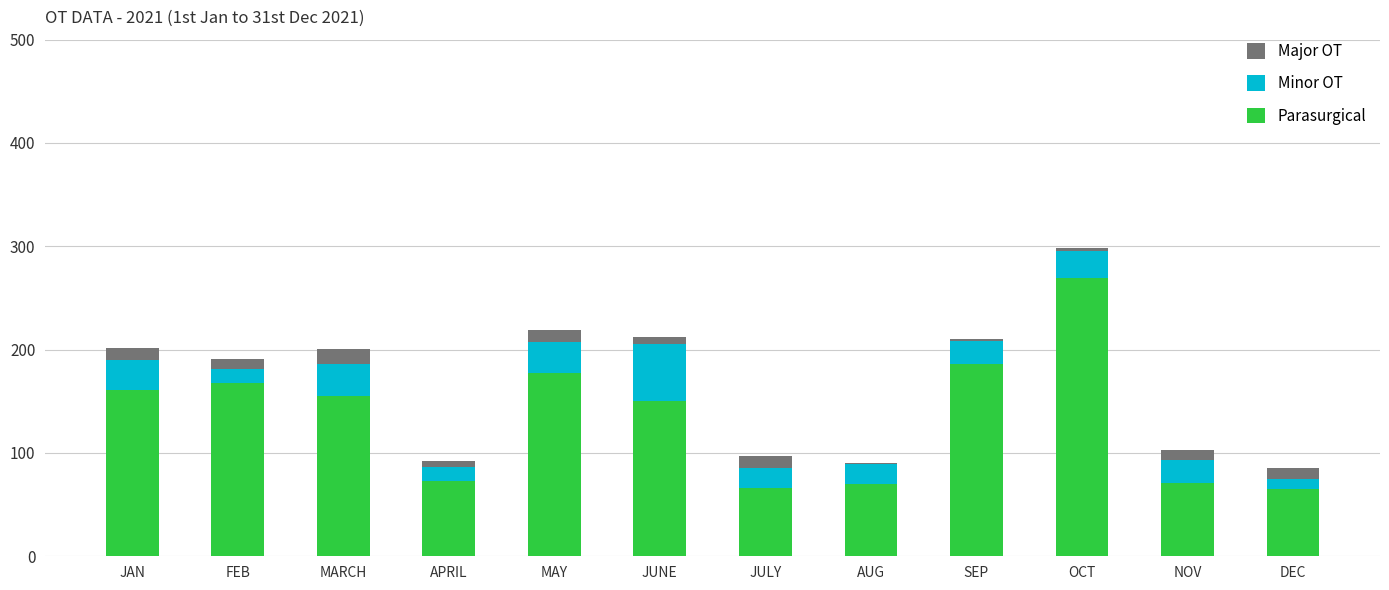

At which label does Parasurgical reach its peak?

OCT